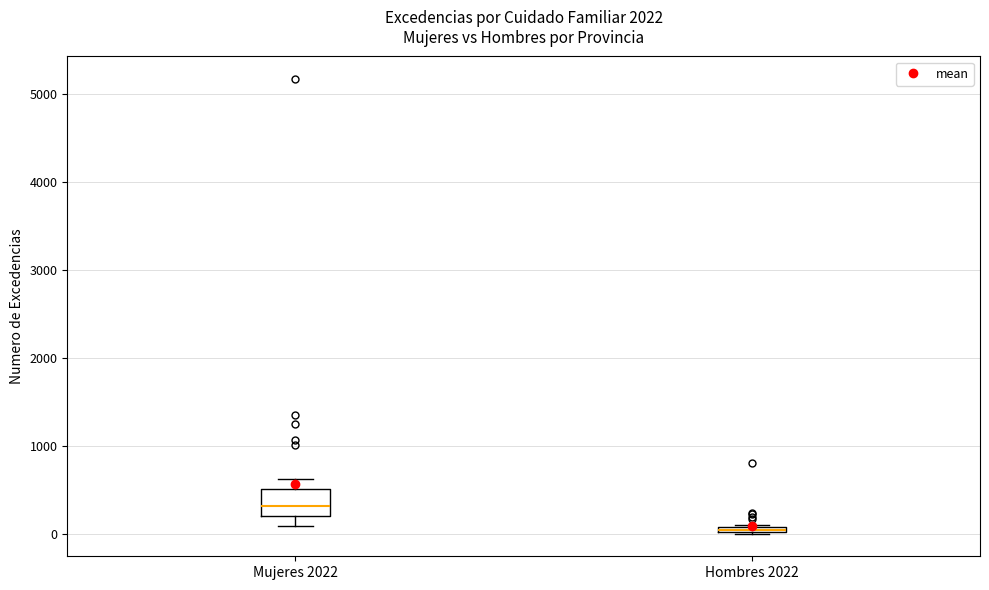

Where is the lower edge of the box for Hombres 2022 on the y-axis? The values are not printed on the chart, so give them approximately, as read against the axis.

0